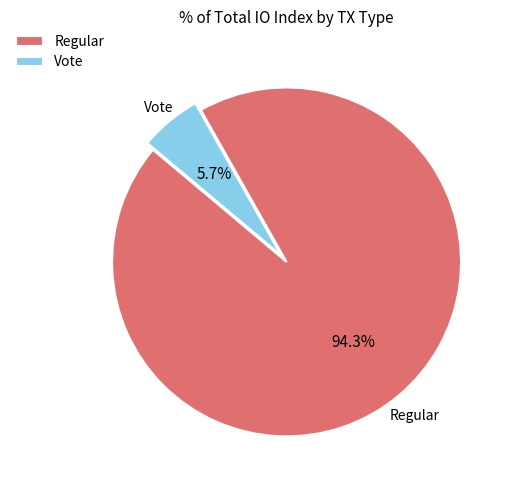

What is the largest slice in the pie chart?

Regular